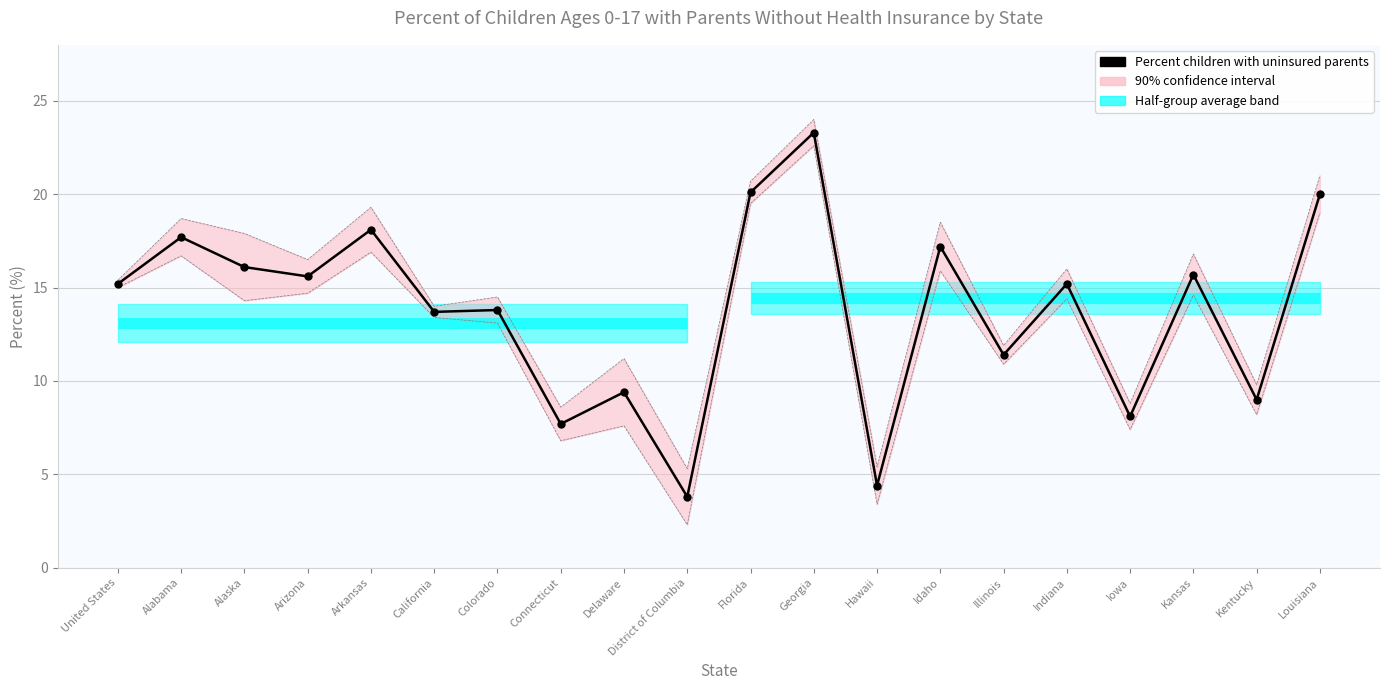

Which series has the largest total across all categories?

90% CI Upper Bound